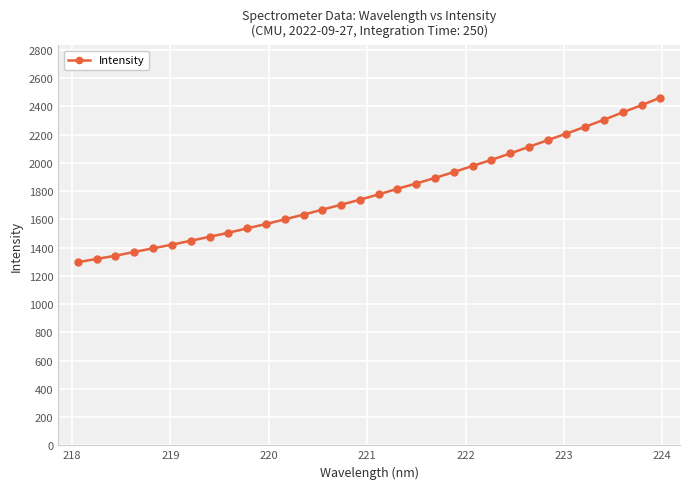

What is the value of the 31st point from the left?

2407.7